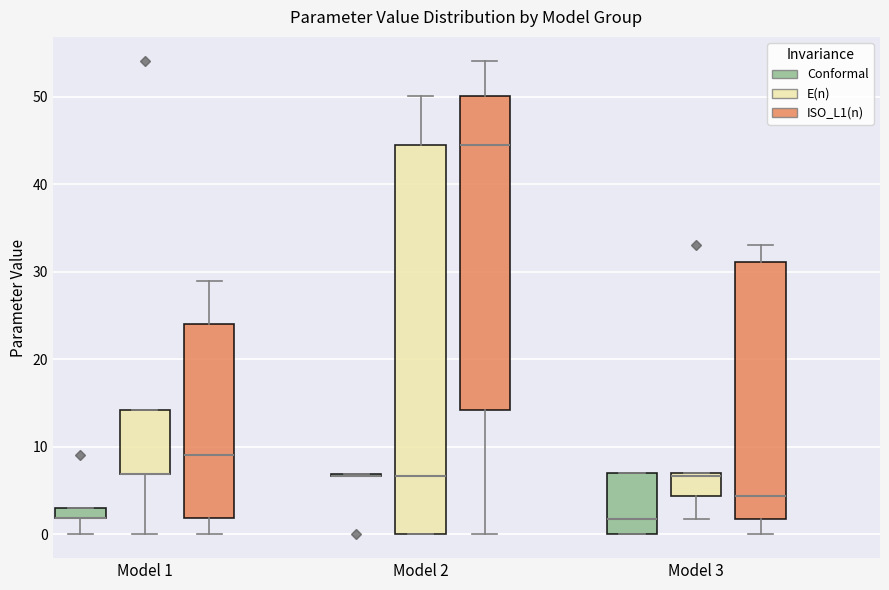

Where does the upper whisker of the box for Model 2 (E(n)) end on the y-axis? The values are not printed on the chart, so give them approximately, as read against the axis.

50